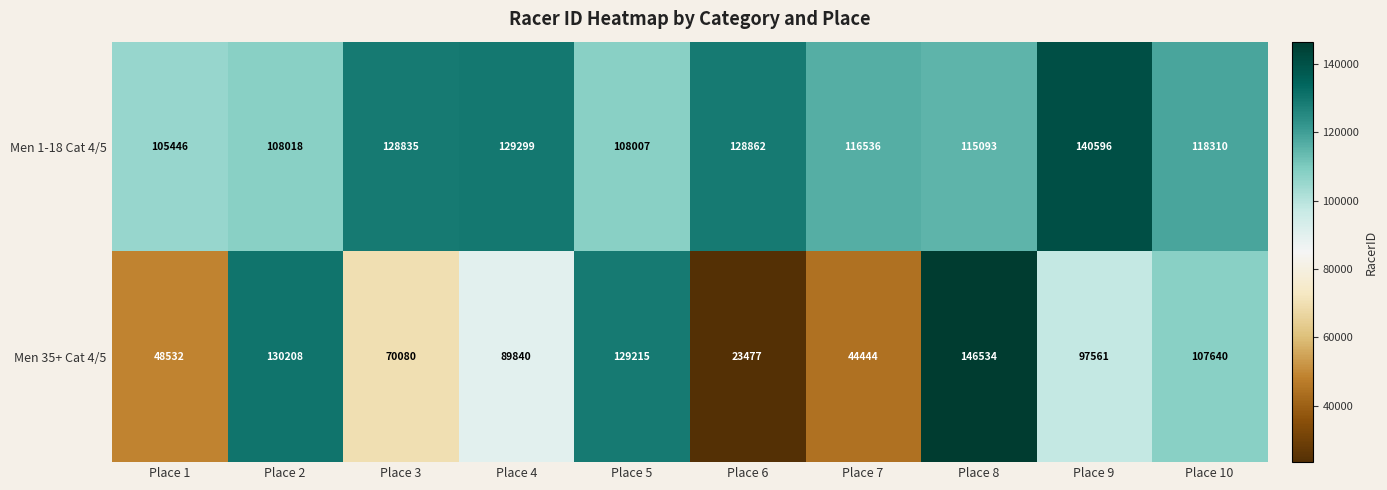

What is the difference between the Men 35+ Cat 4/5 values at Place 1 and Place 3?

21548